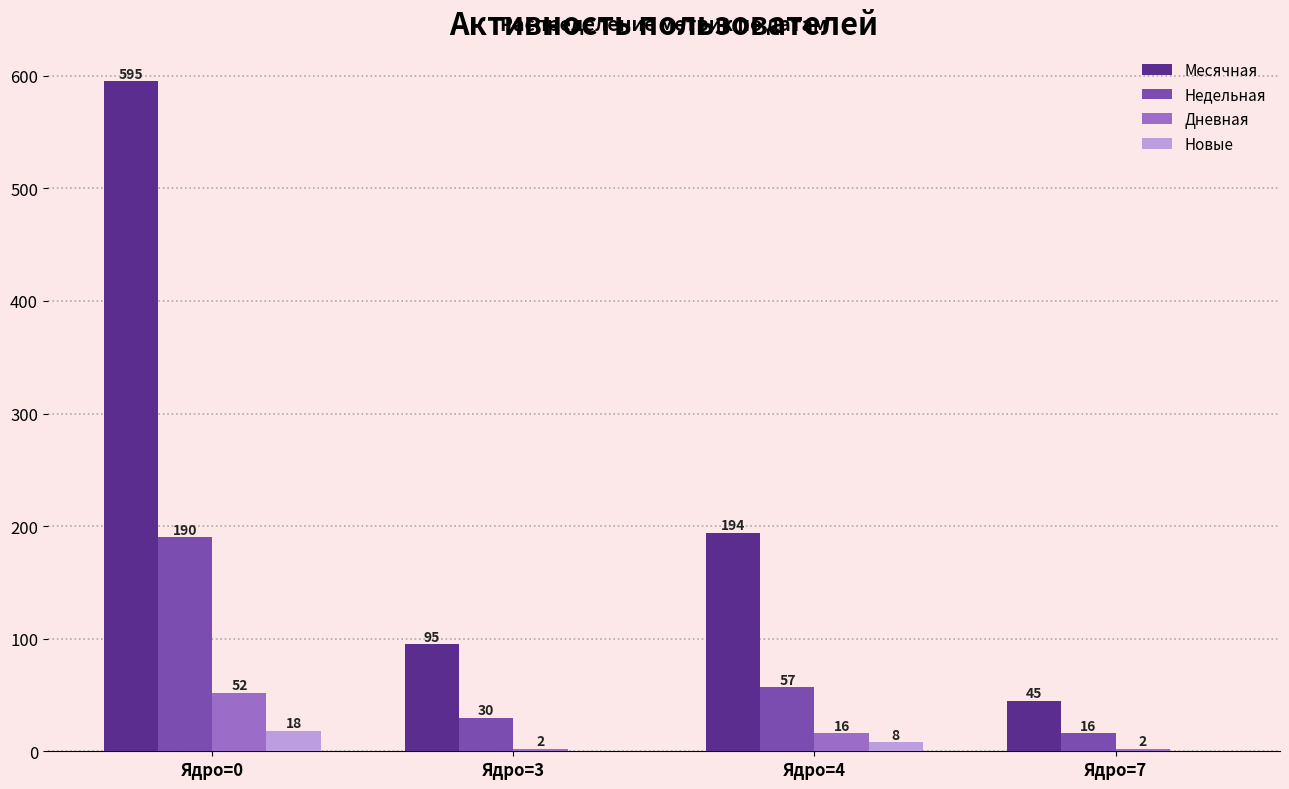

What is the highest value of the Недельная series?

190